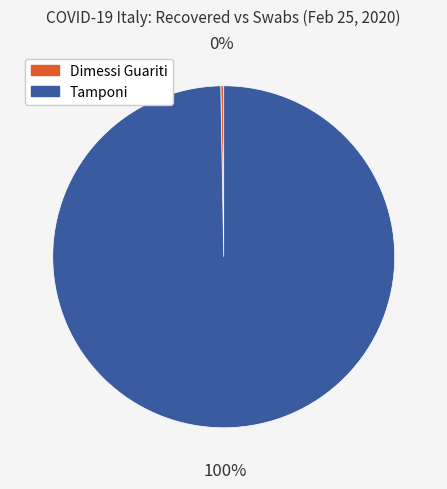

Which slice represents more than half of the pie?

Tamponi